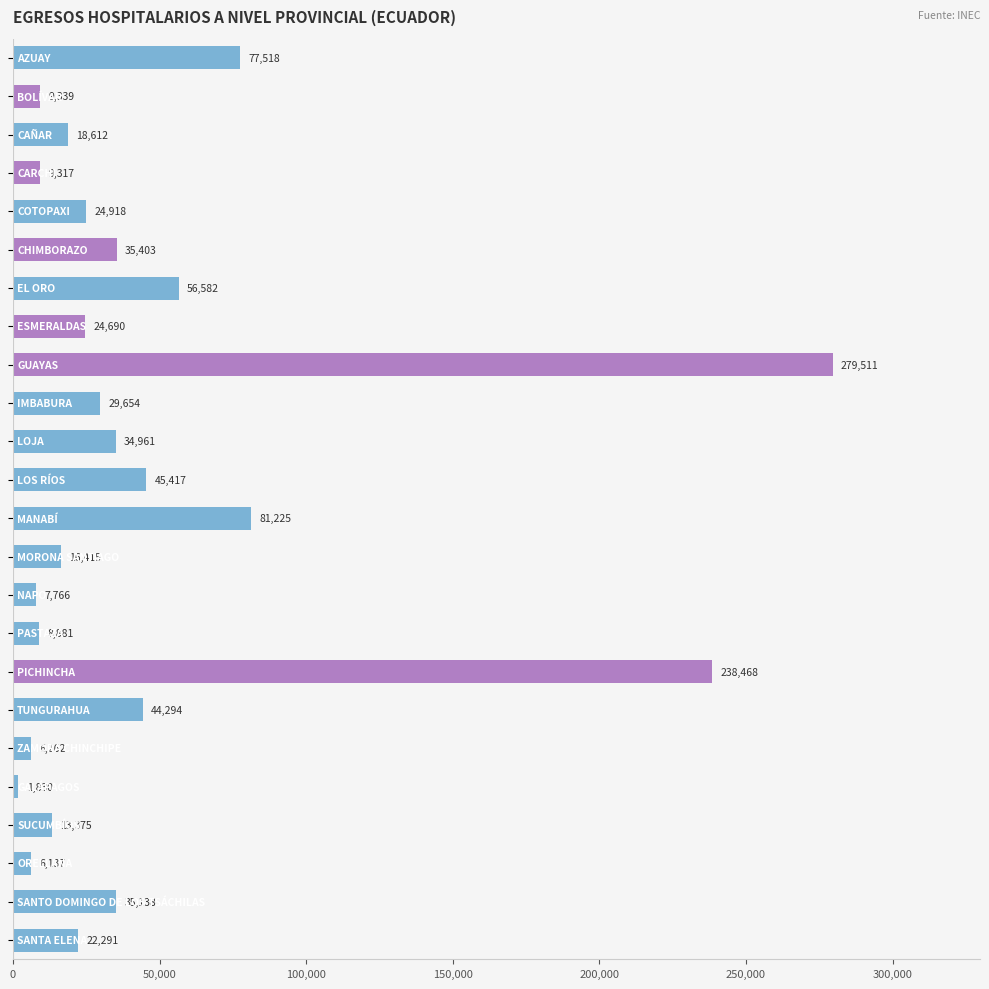

What is the difference between the second highest and second lowest values?

232331